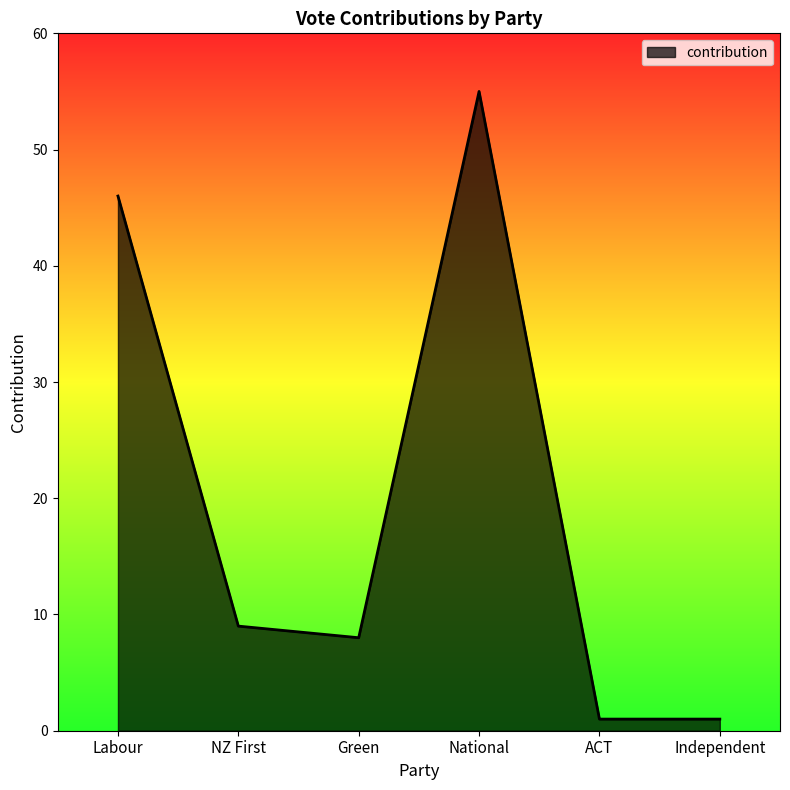

What is the difference between the values at Labour and NZ First?

37